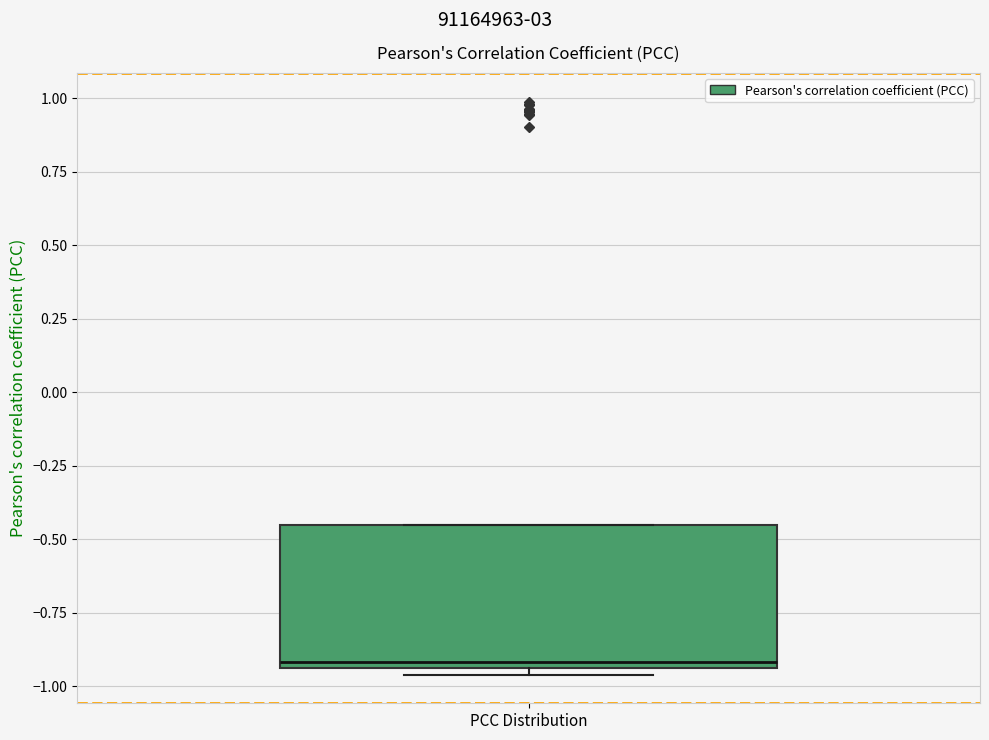

Read this box plot against the y-axis: the position of the median line, the range covered by the box, and the ends of both whiskers. The values are not printed on the chart, so give them approximately, as read against the axis.

median -0.90, box -0.95 to -0.45, whiskers -0.95 (just below the box's lower edge) to -0.45